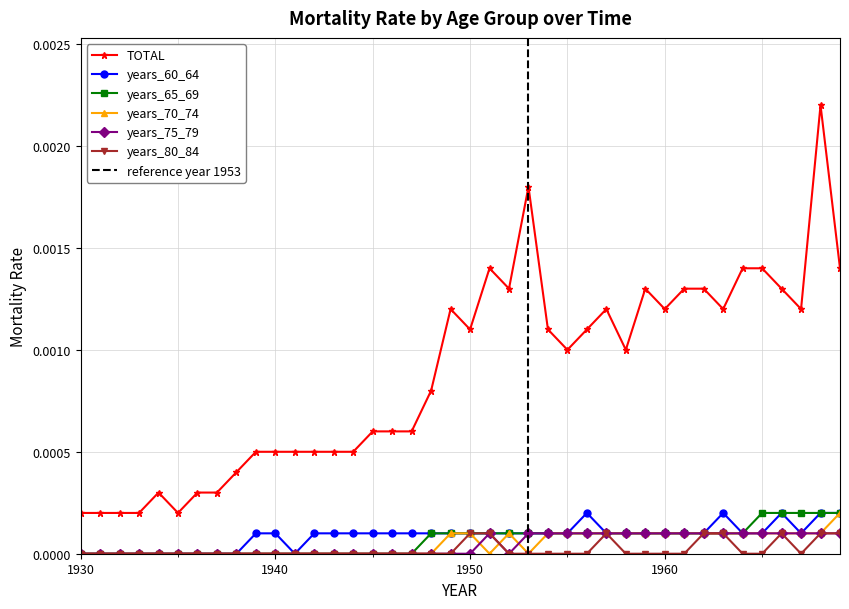

Reading right to left, transcribe all the data shown in this chart.

TOTAL: 1969=0.0	1968=0.0	1967=0.0	1966=0.0	1965=0.0	1964=0.0	1963=0.0	1962=0.0	1961=0.0	1960=0.0	1959=0.0	1958=0.0	1957=0.0	1956=0.0	1955=0.0	1954=0.0	1953=0.0	1952=0.0	1951=0.0	1950=0.0	1949=0.0	1948=0.0	1947=0.0	1946=0.0	1945=0.0	1944=0.0	1943=0.0	1942=0.0	1941=0.0	1940=0.0	1939=0.0	1938=0.0	1937=0.0	1936=0.0	1935=0.0	1934=0.0	1933=0.0	1932=0.0	1931=0.0	1930=0.0
years_60_64: 1969=0.0	1968=0.0	1967=0.0	1966=0.0	1965=0.0	1964=0.0	1963=0.0	1962=0.0	1961=0.0	1960=0.0	1959=0.0	1958=0.0	1957=0.0	1956=0.0	1955=0.0	1954=0.0	1953=0.0	1952=0.0	1951=0.0	1950=0.0	1949=0.0	1948=0.0	1947=0.0	1946=0.0	1945=0.0	1944=0.0	1943=0.0	1942=0.0	1941=0.0	1940=0.0	1939=0.0	1938=0.0	1937=0.0	1936=0.0	1935=0.0	1934=0.0	1933=0.0	1932=0.0	1931=0.0	1930=0.0
years_65_69: 1969=0.0	1968=0.0	1967=0.0	1966=0.0	1965=0.0	1964=0.0	1963=0.0	1962=0.0	1961=0.0	1960=0.0	1959=0.0	1958=0.0	1957=0.0	1956=0.0	1955=0.0	1954=0.0	1953=0.0	1952=0.0	1951=0.0	1950=0.0	1949=0.0	1948=0.0	1947=0.0	1946=0.0	1945=0.0	1944=0.0	1943=0.0	1942=0.0	1941=0.0	1940=0.0	1939=0.0	1938=0.0	1937=0.0	1936=0.0	1935=0.0	1934=0.0	1933=0.0	1932=0.0	1931=0.0	1930=0.0
years_70_74: 1969=0.0	1968=0.0	1967=0.0	1966=0.0	1965=0.0	1964=0.0	1963=0.0	1962=0.0	1961=0.0	1960=0.0	1959=0.0	1958=0.0	1957=0.0	1956=0.0	1955=0.0	1954=0.0	1953=0.0	1952=0.0	1951=0.0	1950=0.0	1949=0.0	1948=0.0	1947=0.0	1946=0.0	1945=0.0	1944=0.0	1943=0.0	1942=0.0	1941=0.0	1940=0.0	1939=0.0	1938=0.0	1937=0.0	1936=0.0	1935=0.0	1934=0.0	1933=0.0	1932=0.0	1931=0.0	1930=0.0
years_75_79: 1969=0.0	1968=0.0	1967=0.0	1966=0.0	1965=0.0	1964=0.0	1963=0.0	1962=0.0	1961=0.0	1960=0.0	1959=0.0	1958=0.0	1957=0.0	1956=0.0	1955=0.0	1954=0.0	1953=0.0	1952=0.0	1951=0.0	1950=0.0	1949=0.0	1948=0.0	1947=0.0	1946=0.0	1945=0.0	1944=0.0	1943=0.0	1942=0.0	1941=0.0	1940=0.0	1939=0.0	1938=0.0	1937=0.0	1936=0.0	1935=0.0	1934=0.0	1933=0.0	1932=0.0	1931=0.0	1930=0.0
years_80_84: 1969=0.0	1968=0.0	1967=0.0	1966=0.0	1965=0.0	1964=0.0	1963=0.0	1962=0.0	1961=0.0	1960=0.0	1959=0.0	1958=0.0	1957=0.0	1956=0.0	1955=0.0	1954=0.0	1953=0.0	1952=0.0	1951=0.0	1950=0.0	1949=0.0	1948=0.0	1947=0.0	1946=0.0	1945=0.0	1944=0.0	1943=0.0	1942=0.0	1941=0.0	1940=0.0	1939=0.0	1938=0.0	1937=0.0	1936=0.0	1935=0.0	1934=0.0	1933=0.0	1932=0.0	1931=0.0	1930=0.0